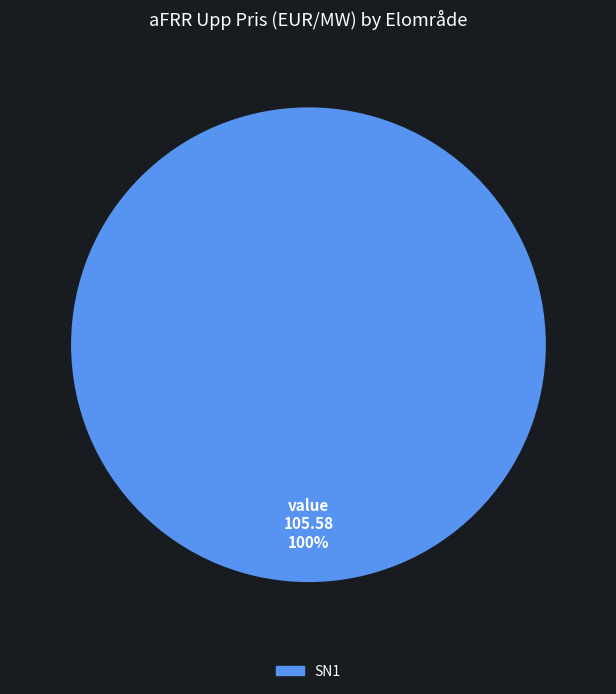

Does any single category account for the majority?

Yes